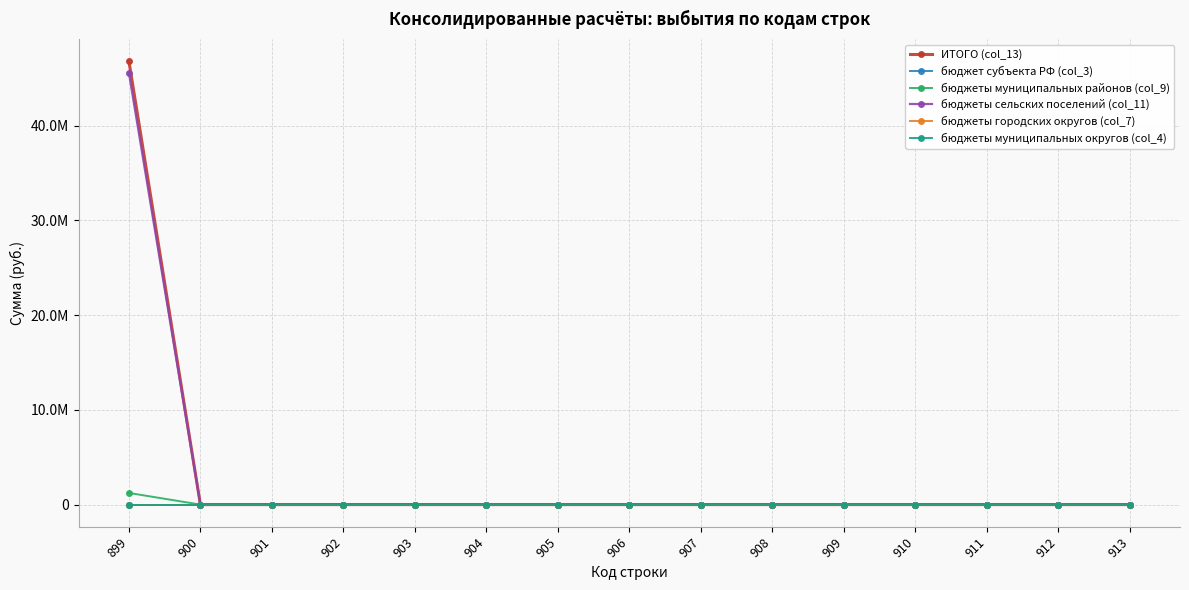

Which series has the largest total across all categories?

ИТОГО (col_13)